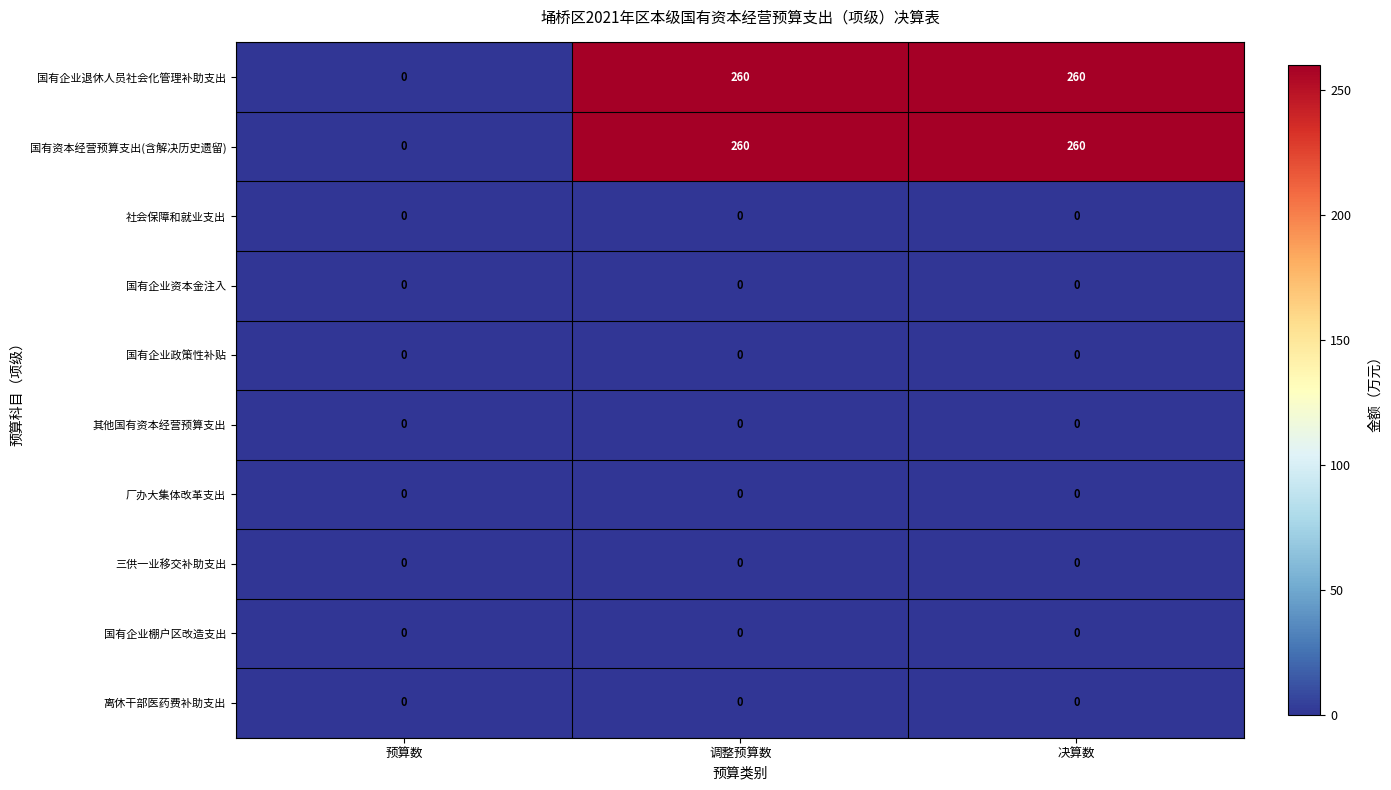

What is the total value across all series at 决算数?

520